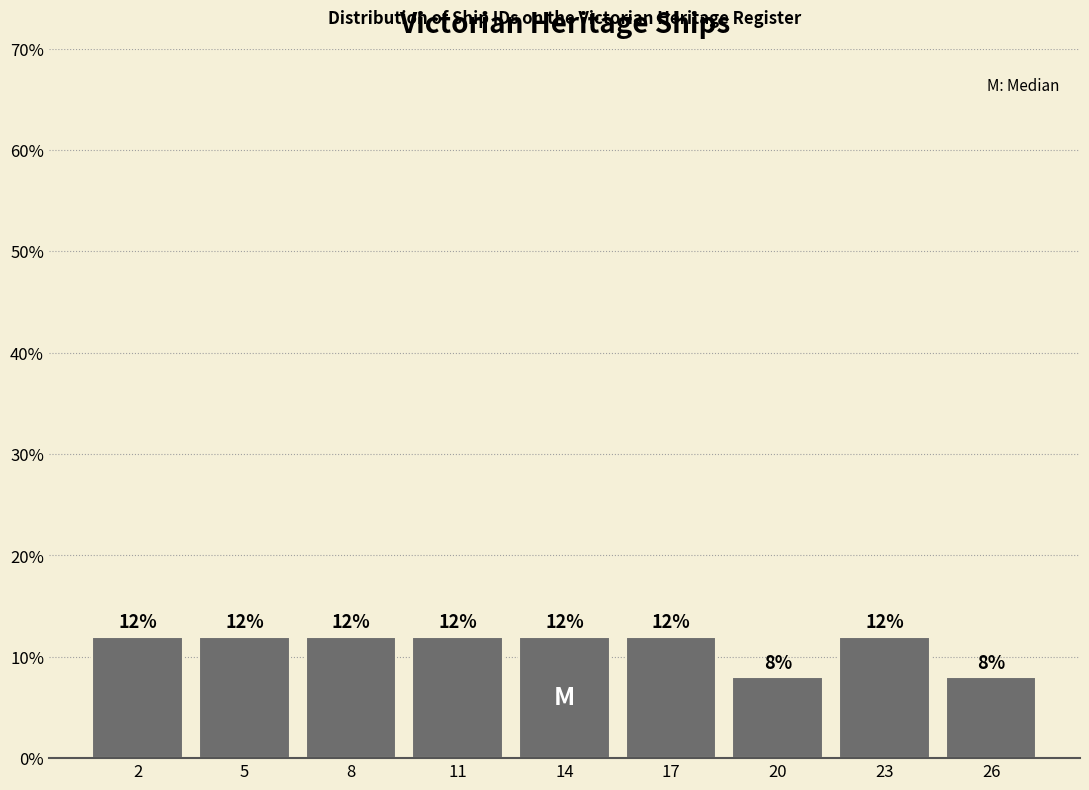

Reading left to right, extract all data points from this chart.

2=12	5=12	8=12	11=12	14=12	17=12	20=8	23=12	26=8